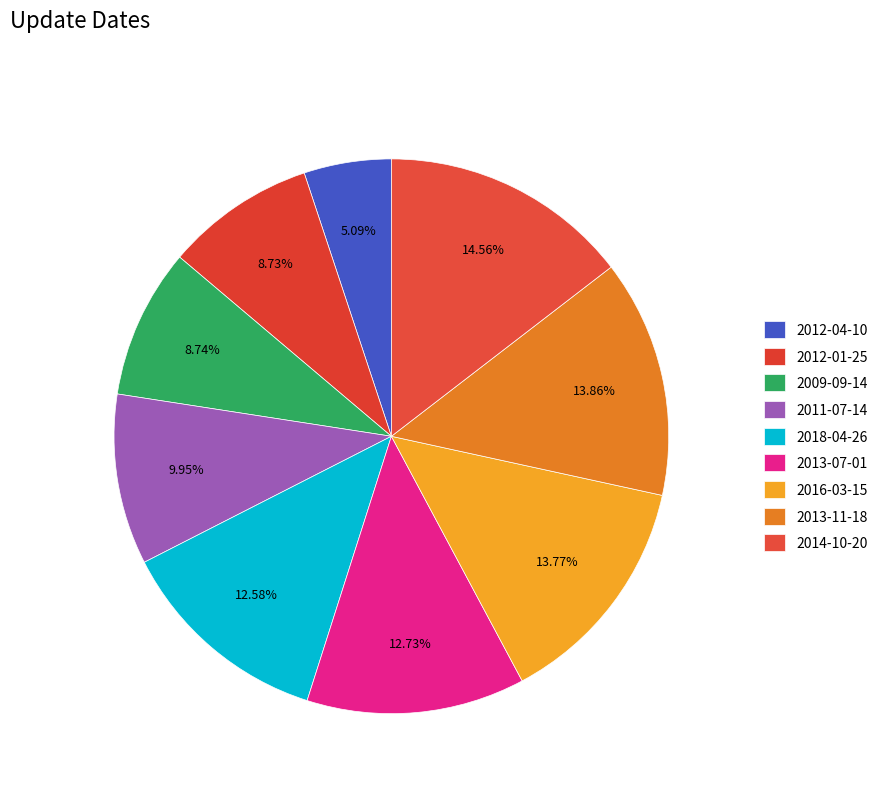

Does 2011-07-14 account for over 50% of the chart?

No